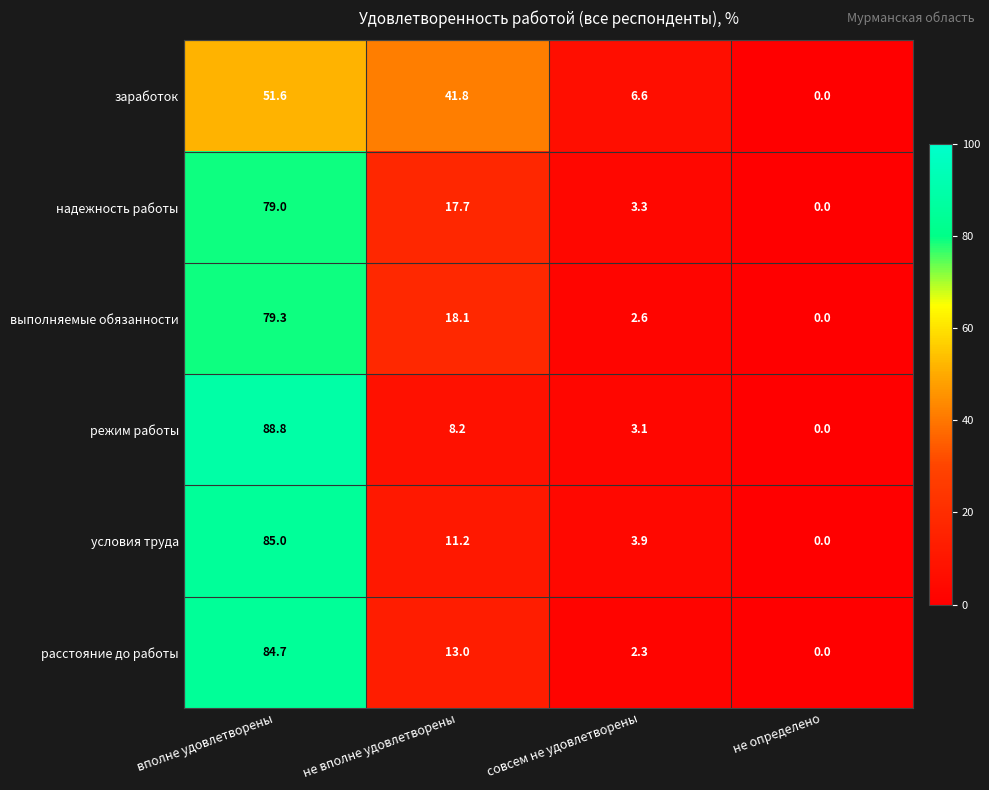

Where is выполняемые обязанности nearest to the value 39?

не вполне удовлетворены